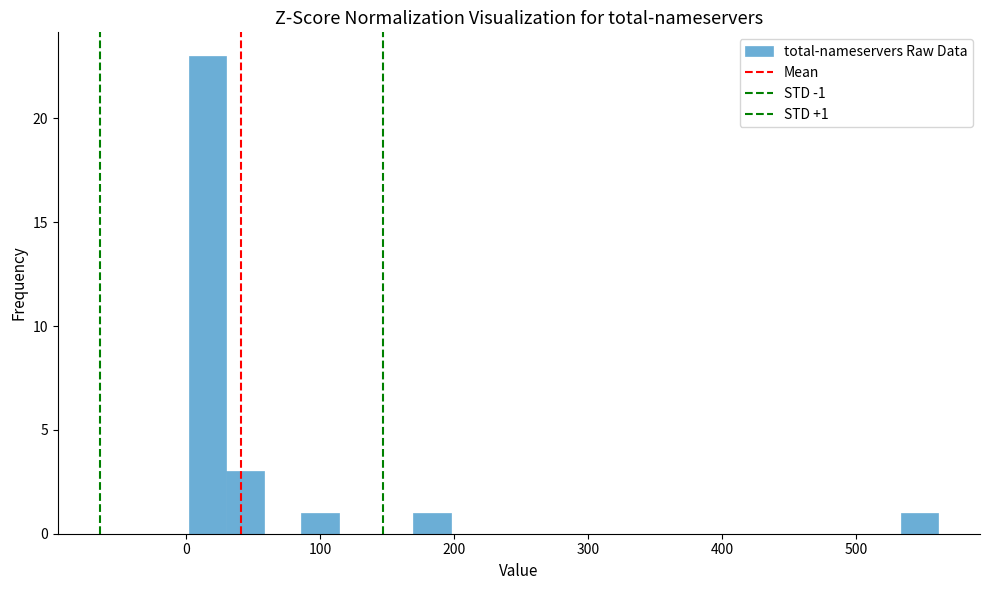

Around what value on the x-axis is the tallest bar? Give the approximate position of its centre, as read against the axis.

20